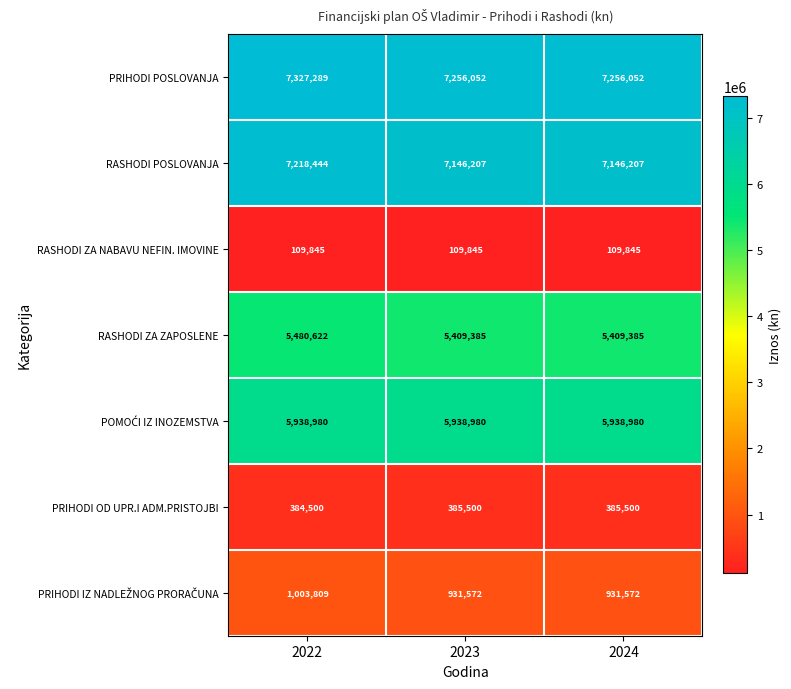

At how many categories does at least one series exceed 6088677?

3